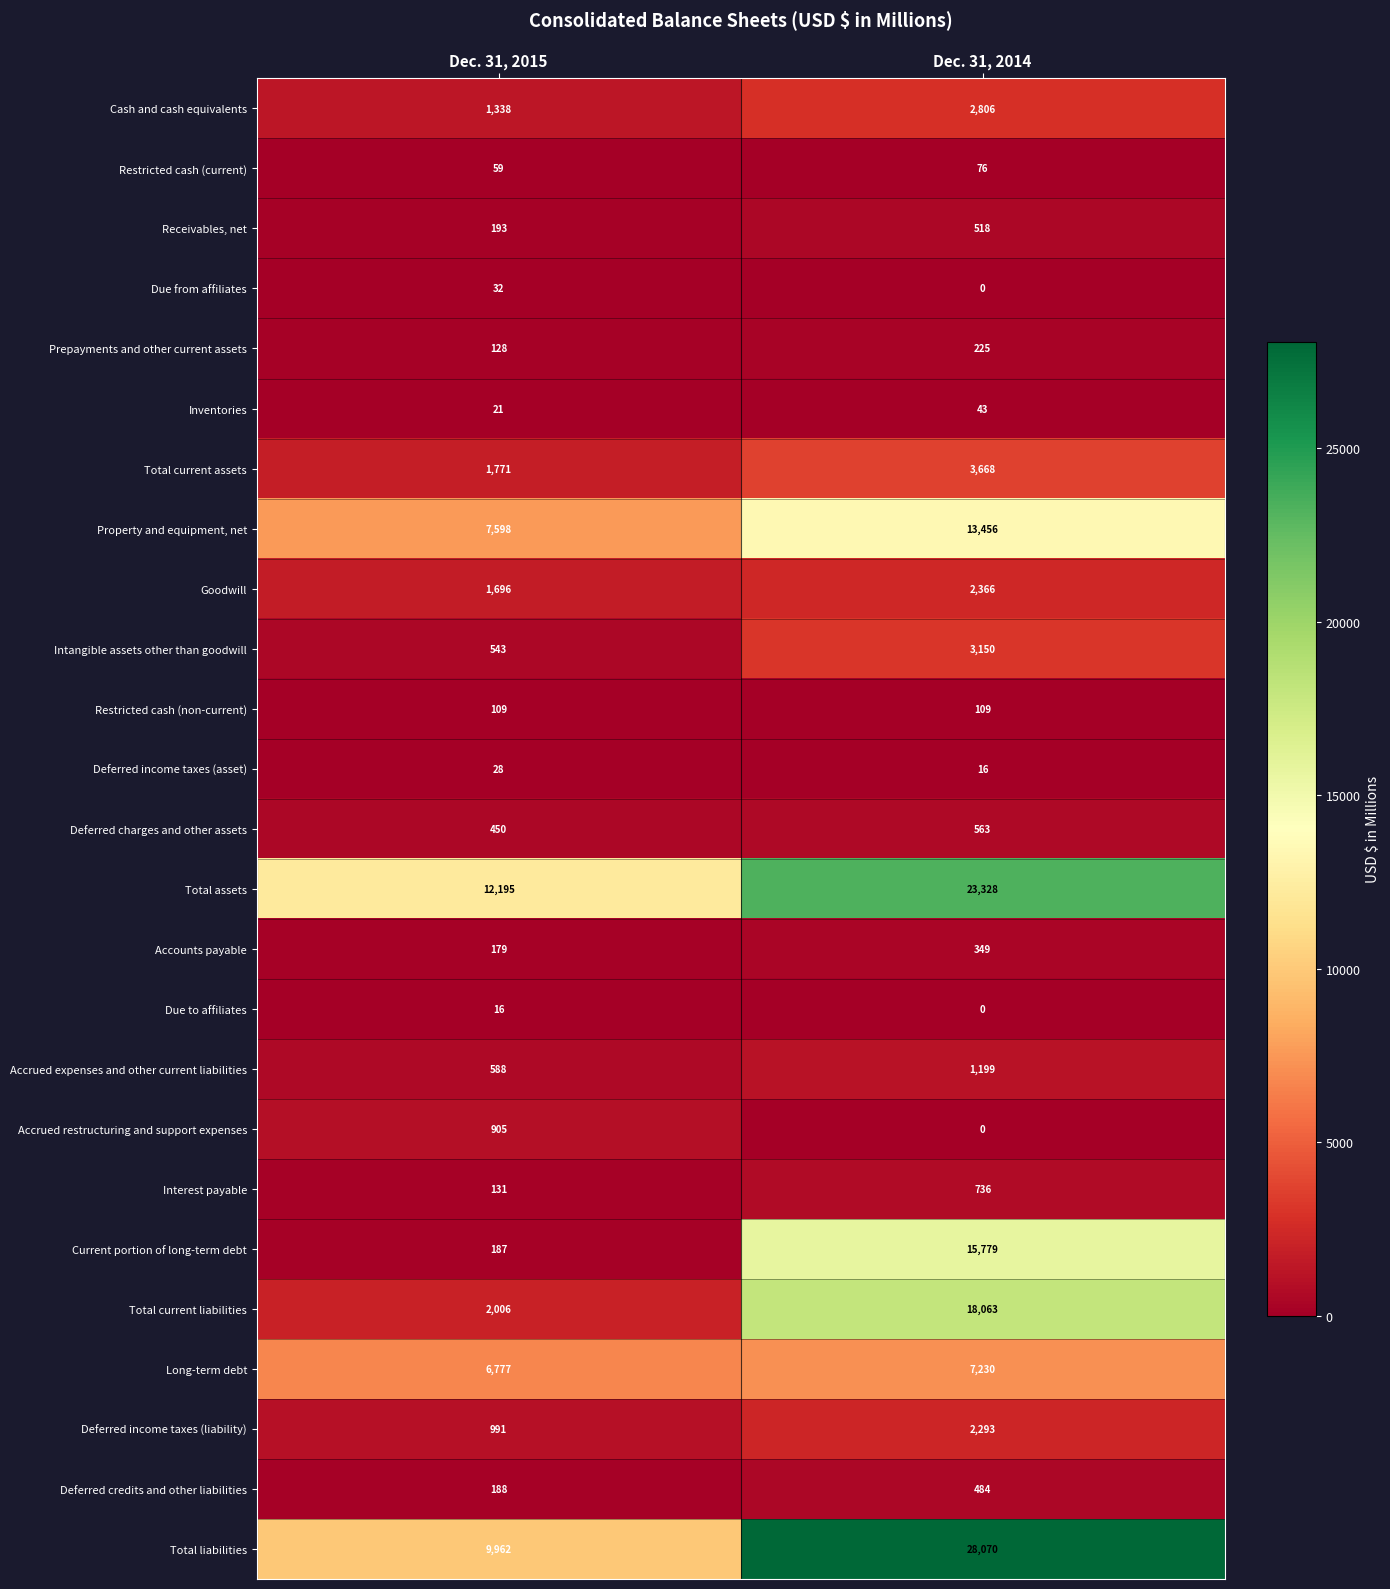

What is the sum of all Total assets values?

35523